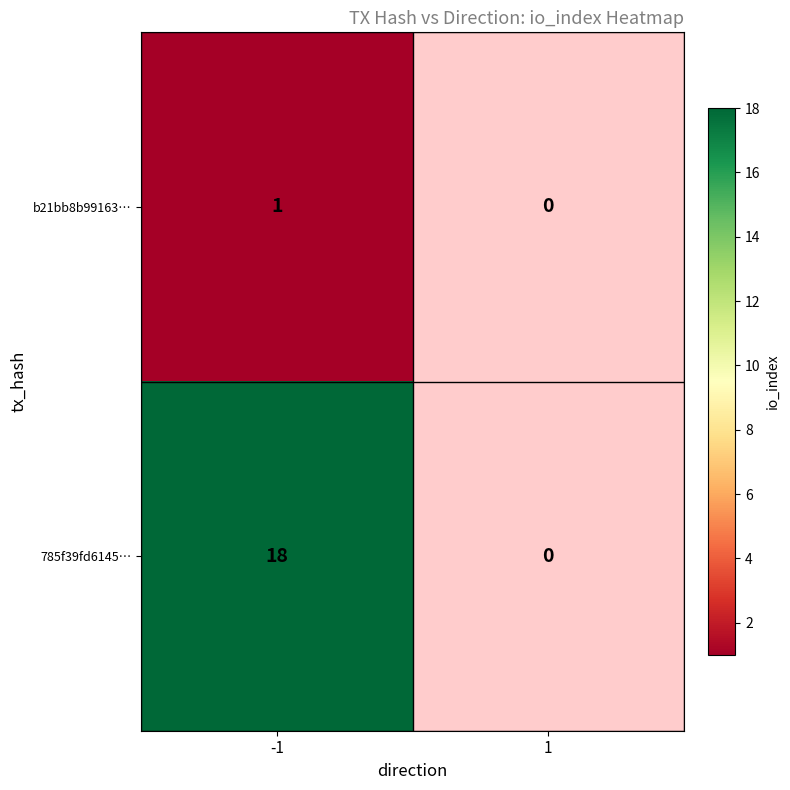

The value of b21bb8b99163… at -1 is 2. True or false?

False